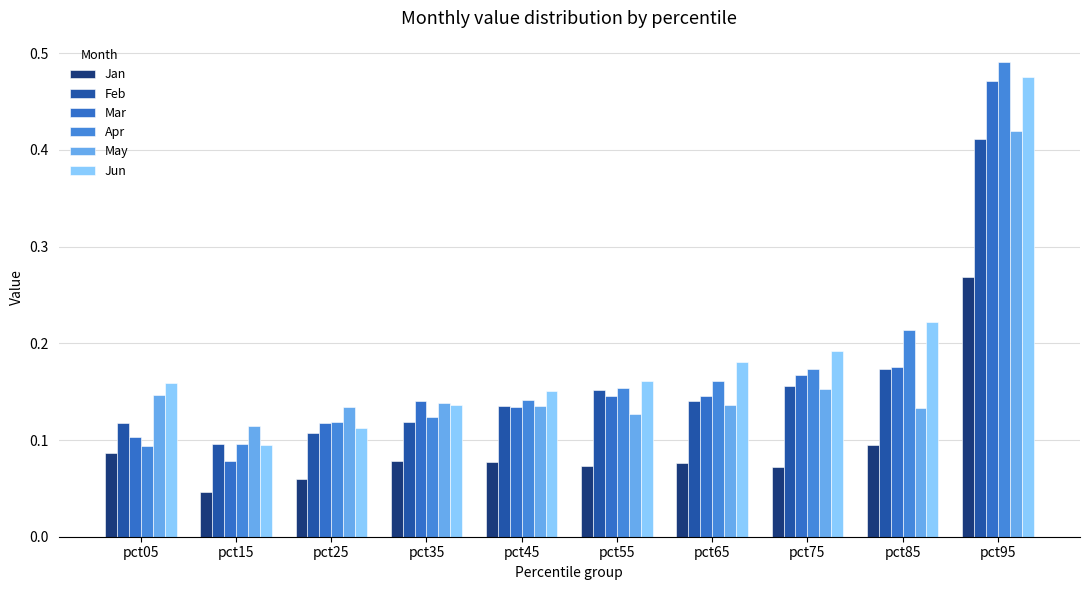

Which series has the largest total across all categories?

Jun